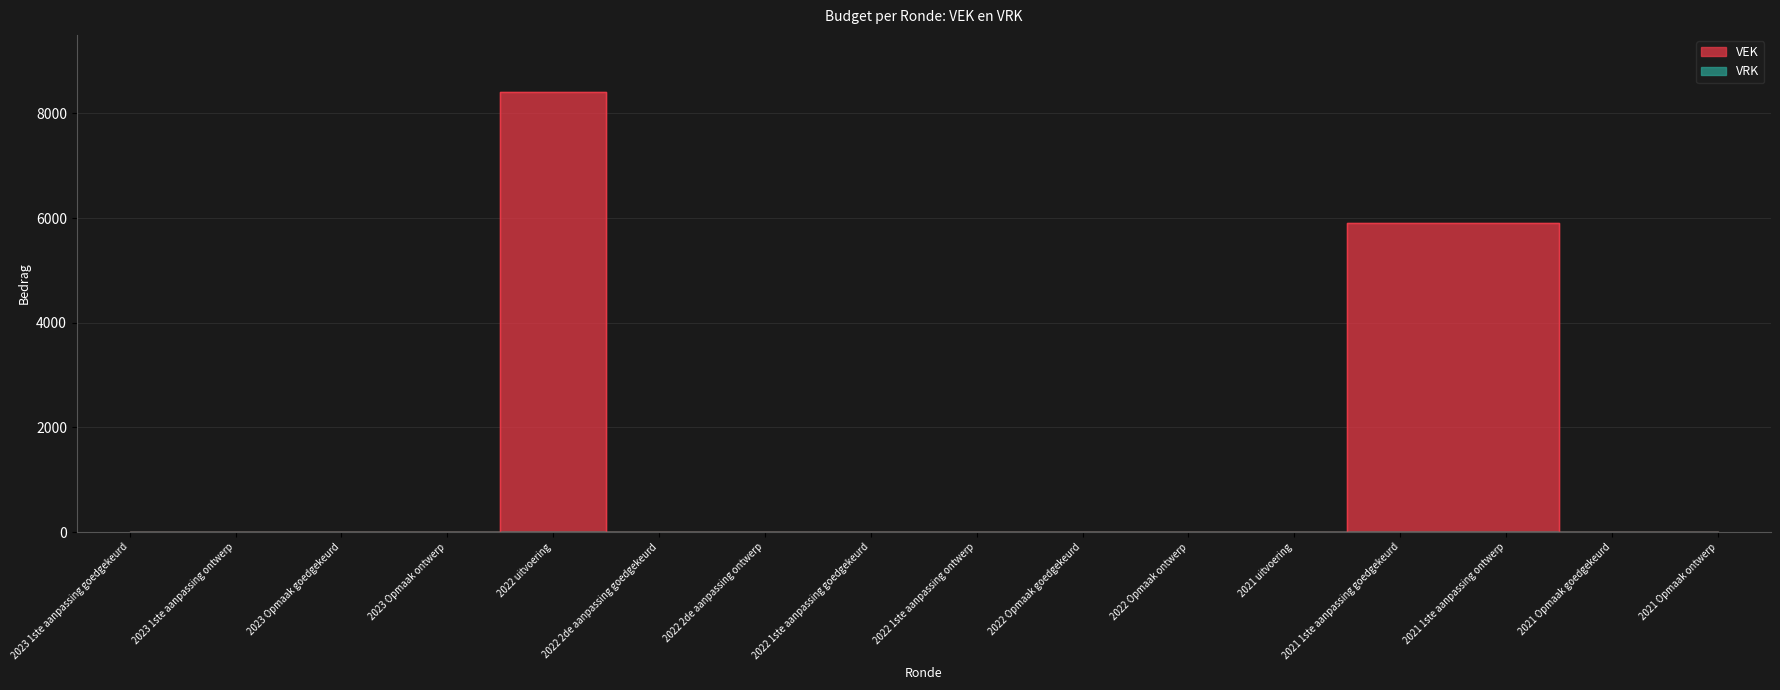

List the labels in order of value, smallest first.

2023 1ste aanpassing goedgekeurd, 2023 1ste aanpassing ontwerp, 2023 Opmaak goedgekeurd, 2023 Opmaak ontwerp, 2022 2de aanpassing goedgekeurd, 2022 2de aanpassing ontwerp, 2022 1ste aanpassing goedgekeurd, 2022 1ste aanpassing ontwerp, 2022 Opmaak goedgekeurd, 2022 Opmaak ontwerp, 2021 uitvoering, 2021 Opmaak goedgekeurd, 2021 Opmaak ontwerp, 2021 1ste aanpassing goedgekeurd, 2021 1ste aanpassing ontwerp, 2022 uitvoering